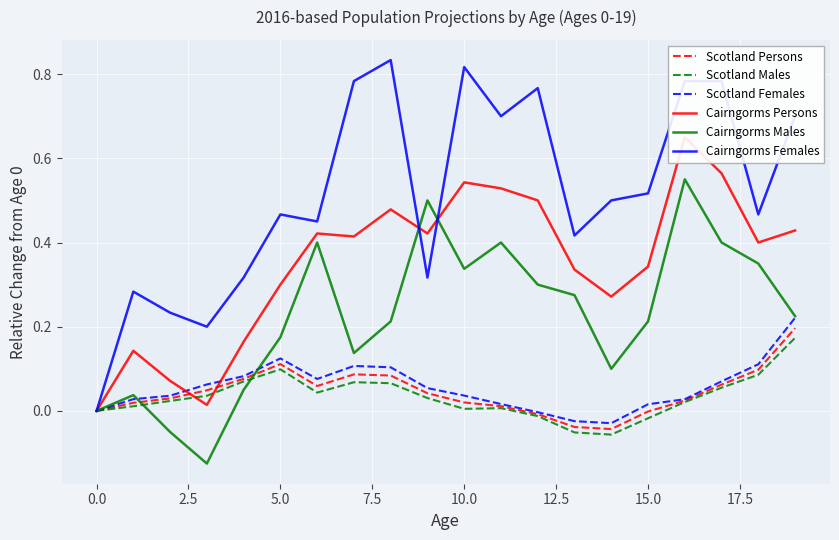

Is this an area chart (filled region under the line)?

No